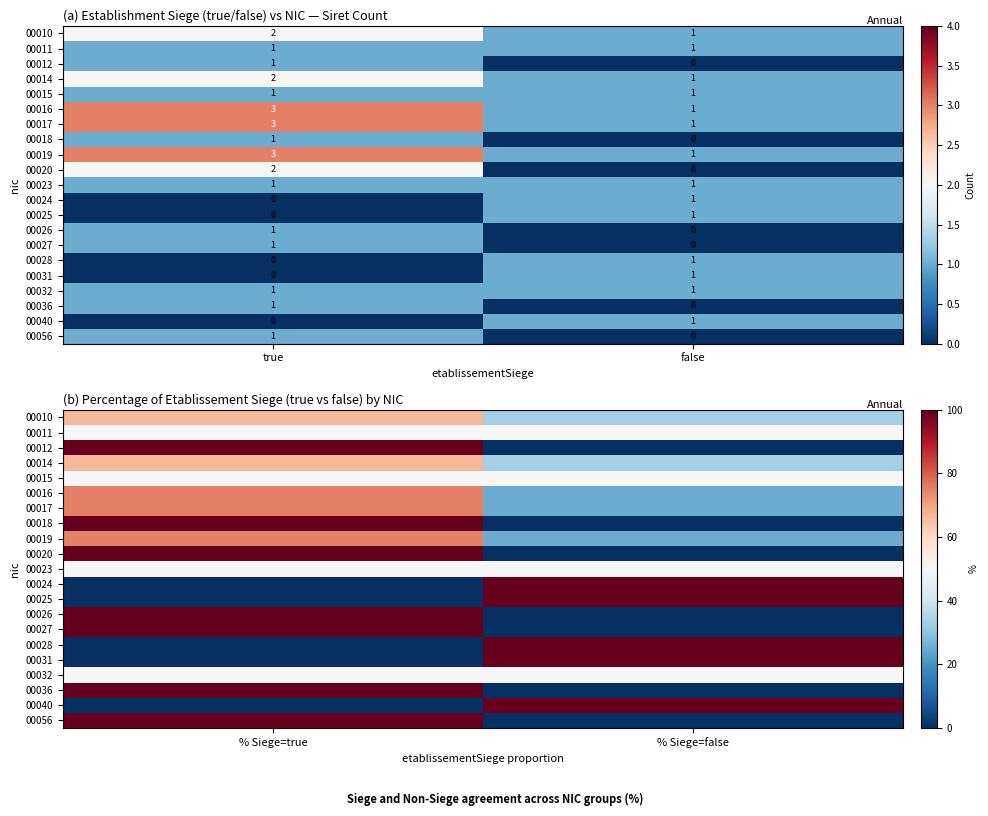

What is the difference between the highest and lowest values at % Siege=false?

100.0